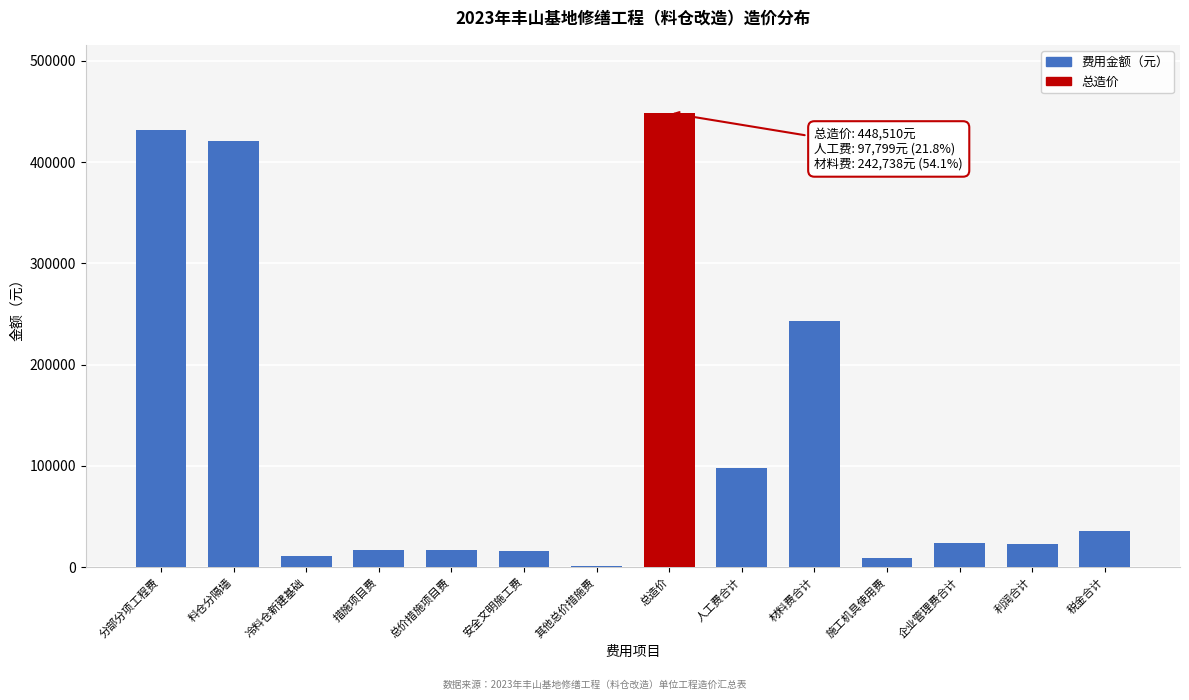

What is the sum of all values?

1794045